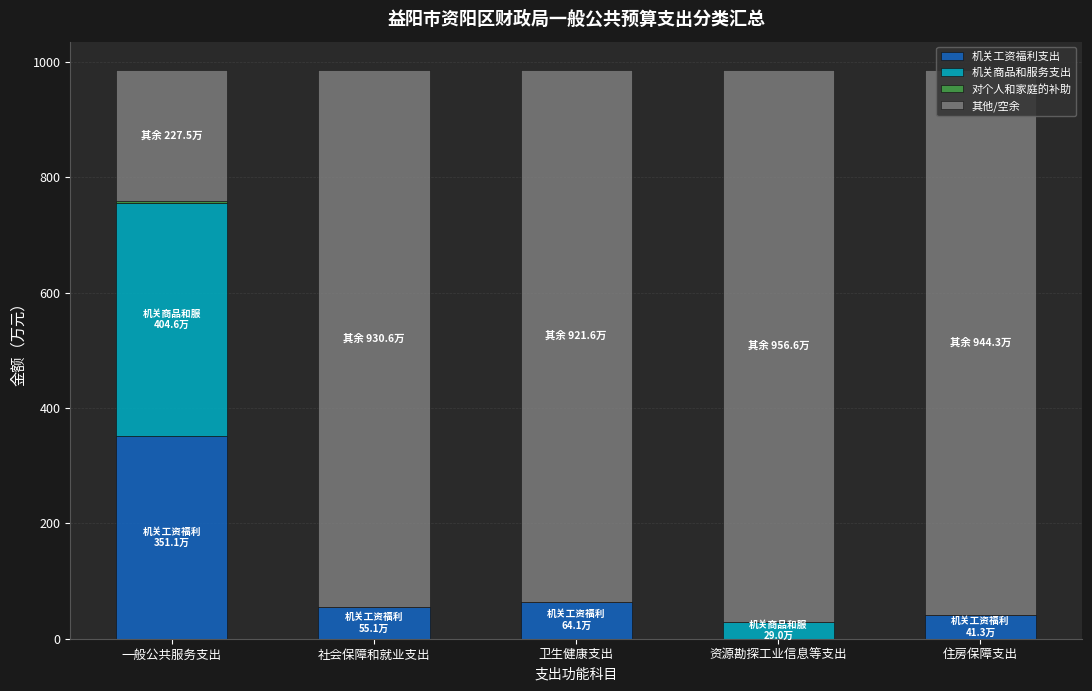

At which label does 机关工资福利支出 reach its peak?

一般公共服务支出